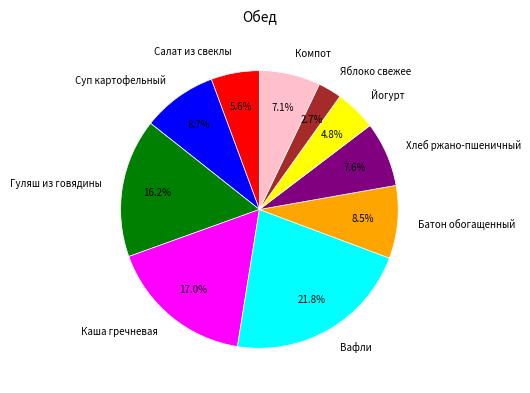

Do Компот and Каша гречневая together represent more than half of the pie?

No